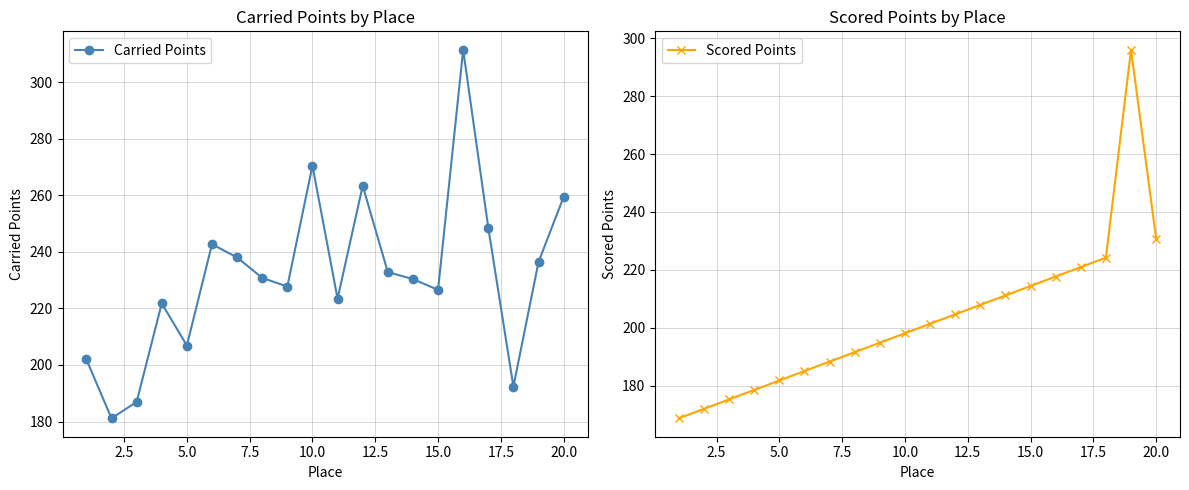

The Carried Points series shows 270.4 at 10.0. True or false?

True